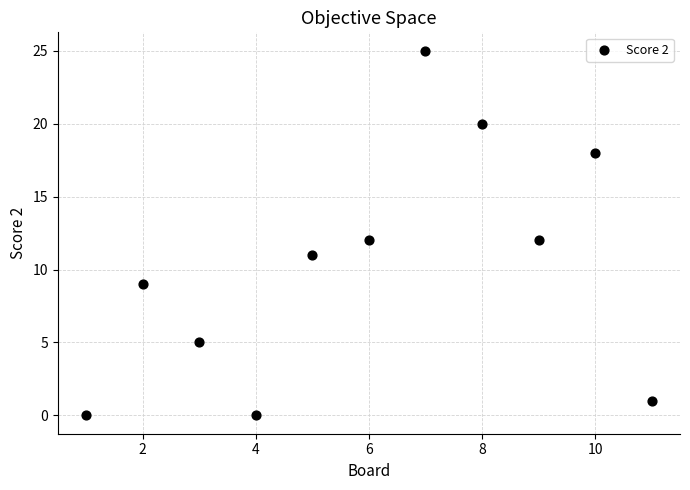

What is the range of X values (max minus min)?

10